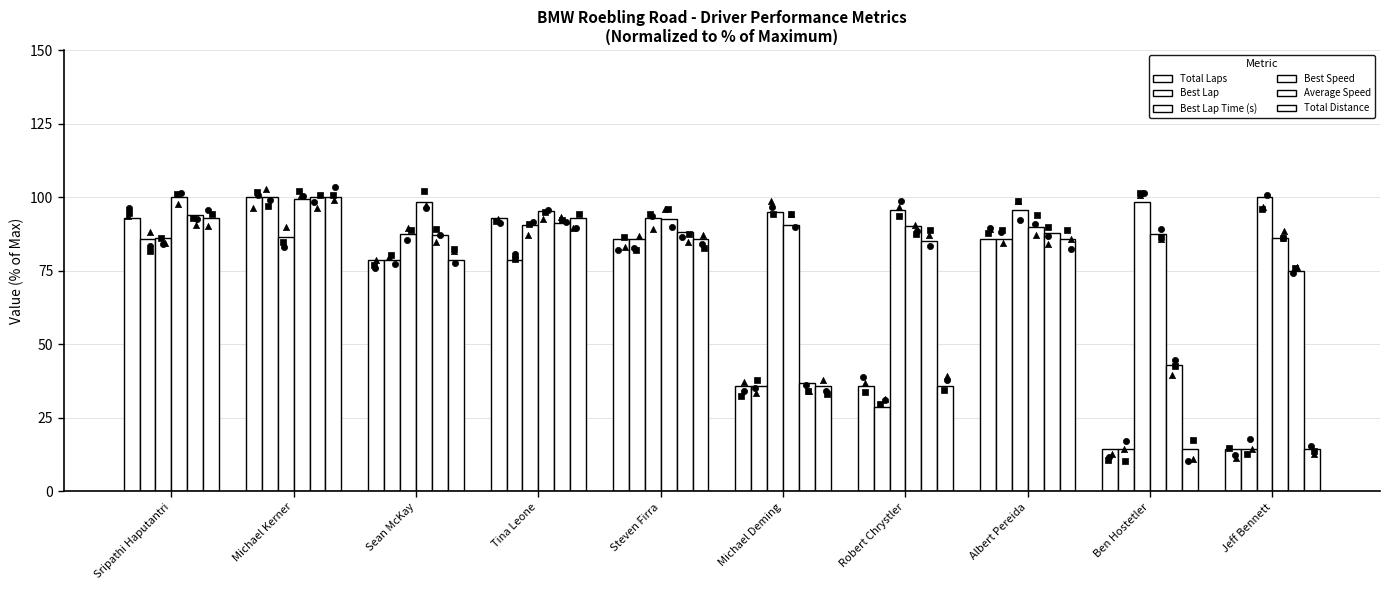

At which category is the sum across all series the highest?

Michael Kerner